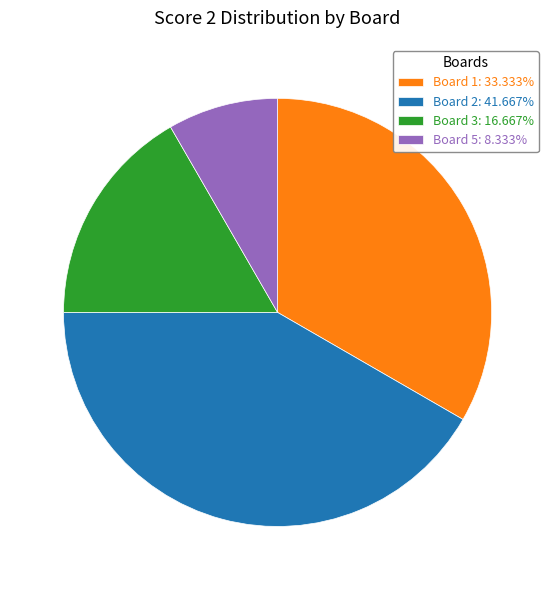

How many segments does this pie chart have?

4